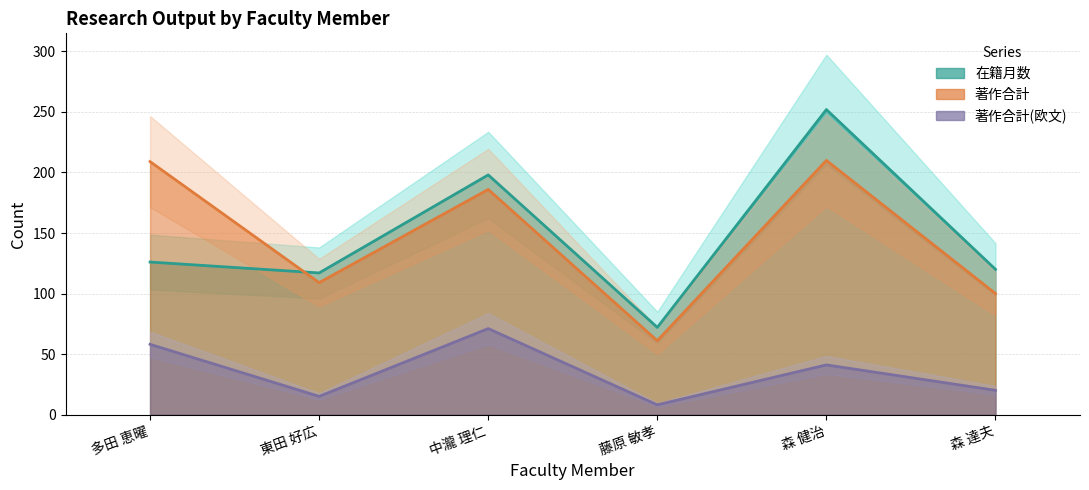

What is the difference between the second highest and second lowest values in the 著作合計(欧文) series?

43